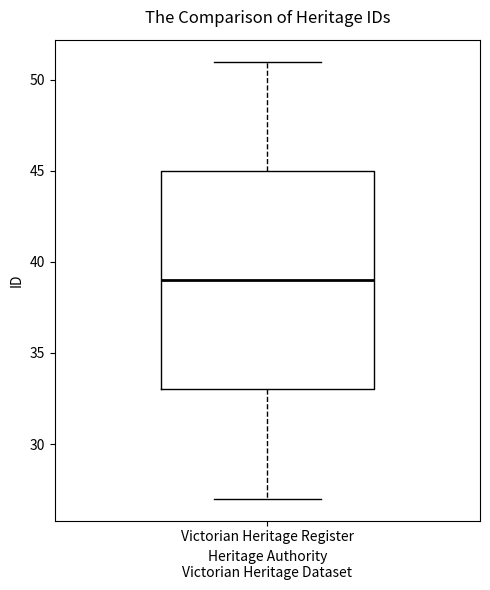

Transcribe this box plot: give where the median line is, the range the box spans, and where the two whiskers end, as read against the y-axis. The values are not printed on the chart, so give them approximately, as read against the axis.

median 39, box 33 to 45, whiskers 27 to 51